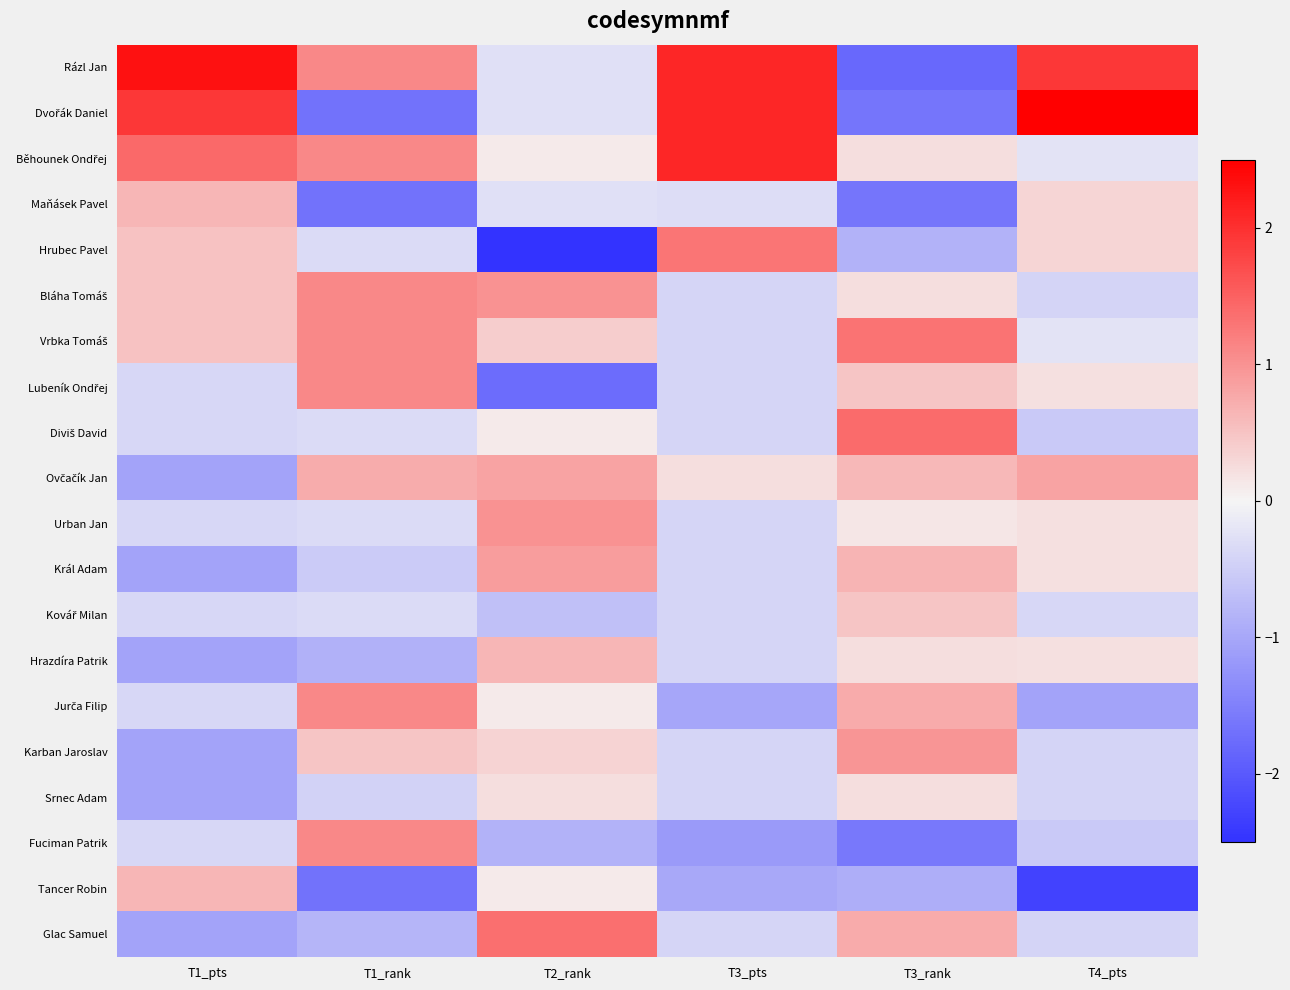

Which series has the largest total across all categories?

Rázl Jan